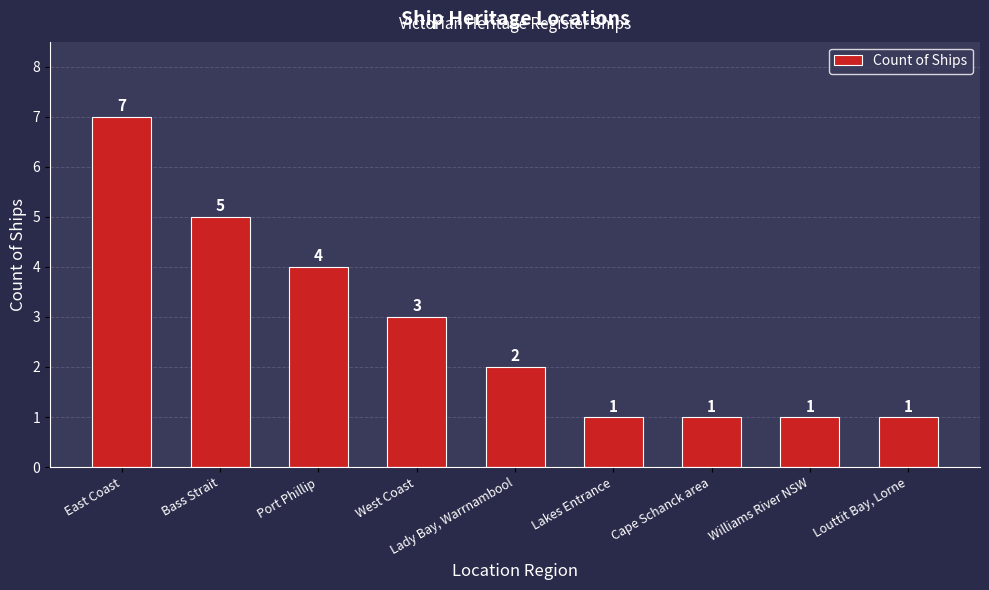

Which label corresponds to the largest value in the chart?

East Coast